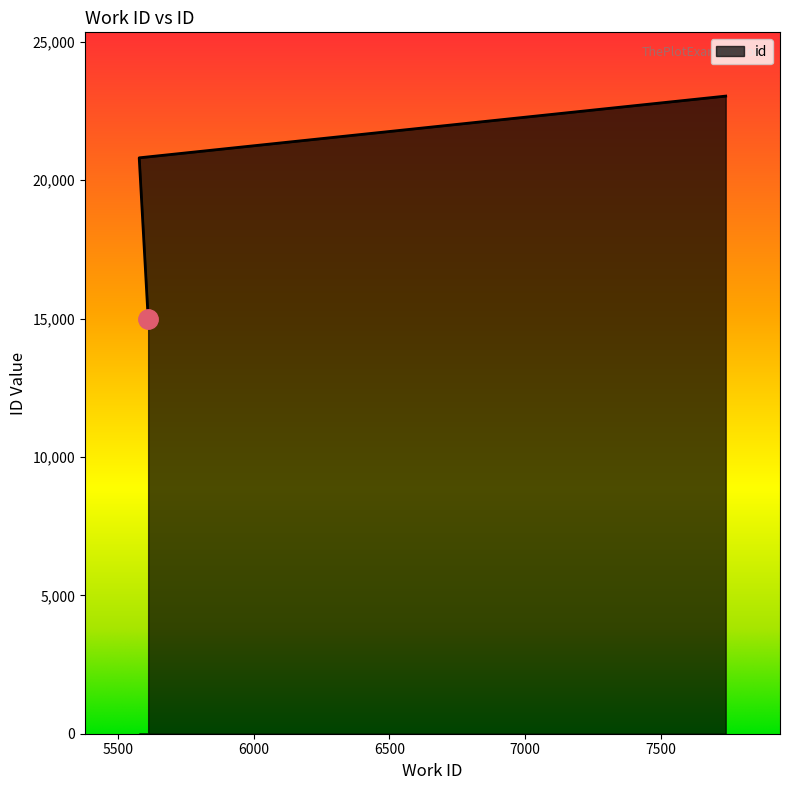

What is the greatest value displayed?

23035